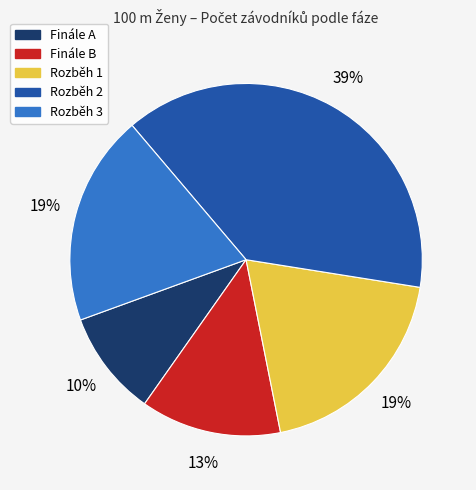

Combined, do Rozběh 1 and Rozběh 2 account for over 50%?

Yes